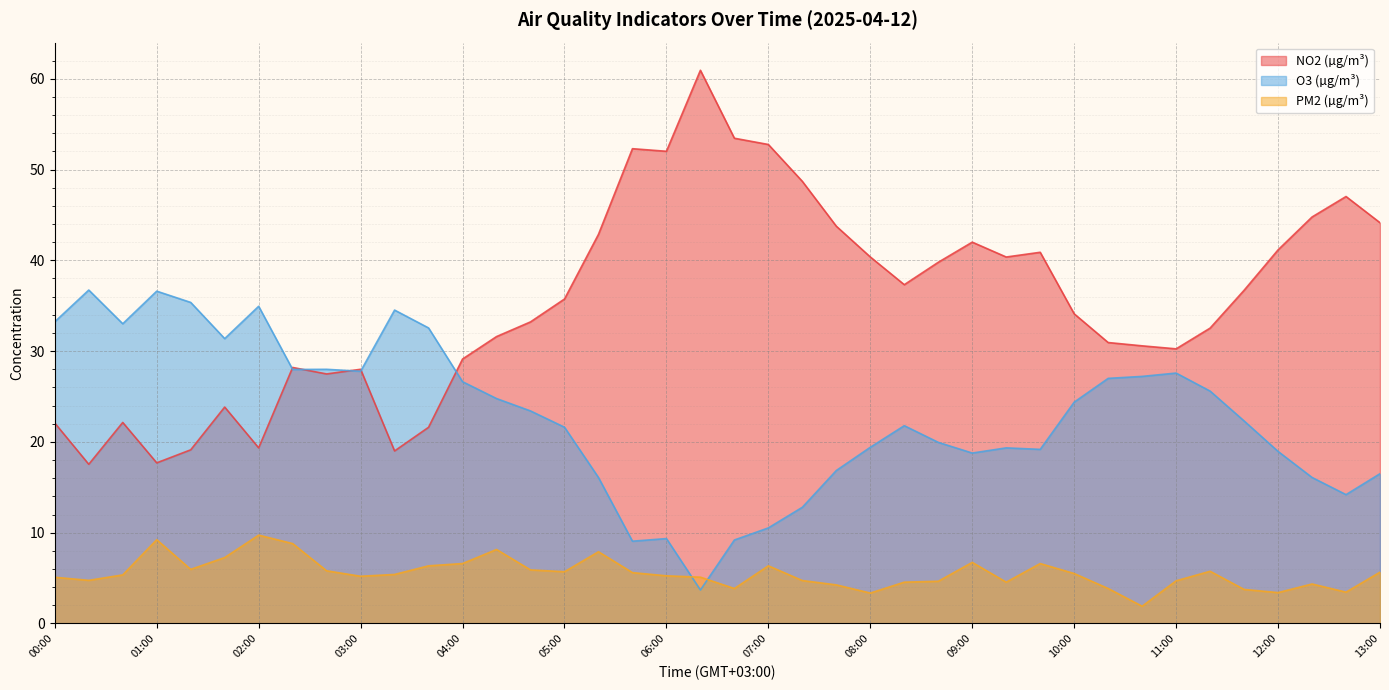

Which series has the largest total across all categories?

NO2 (µg/m³)